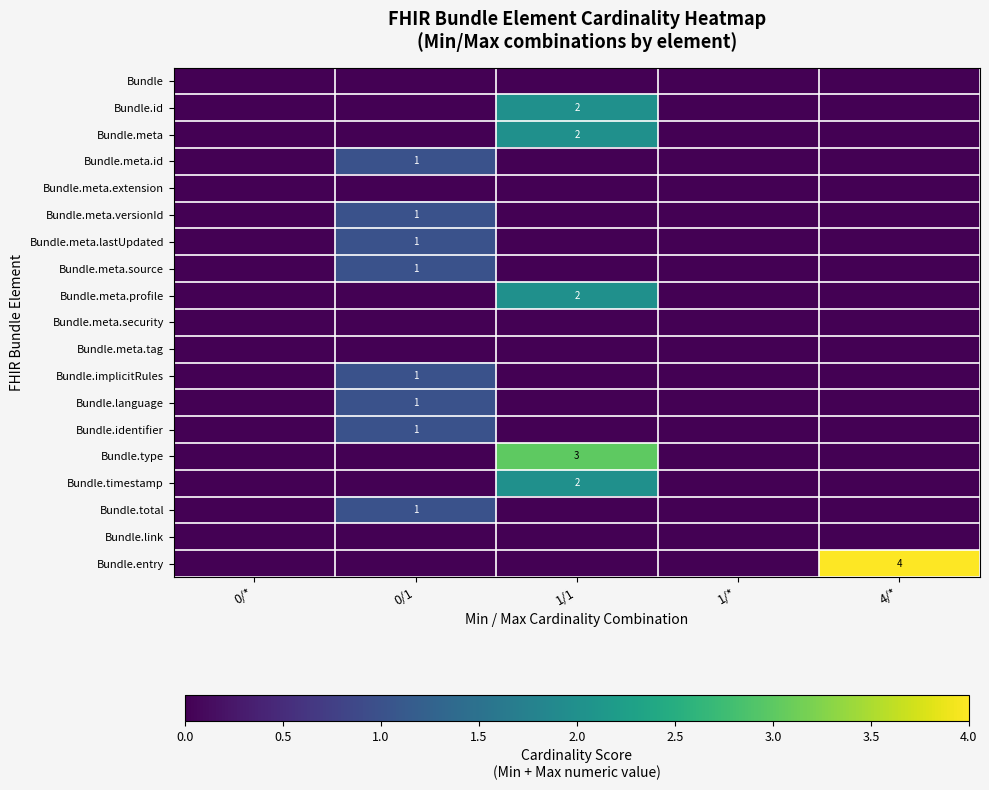

Is it true that Bundle.meta equals 2 at 1/1?

True